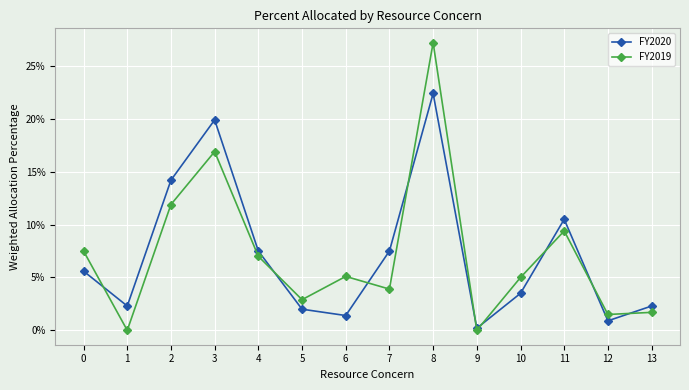

What is the value of the FY2019 point at the 7th from the left?

0.1